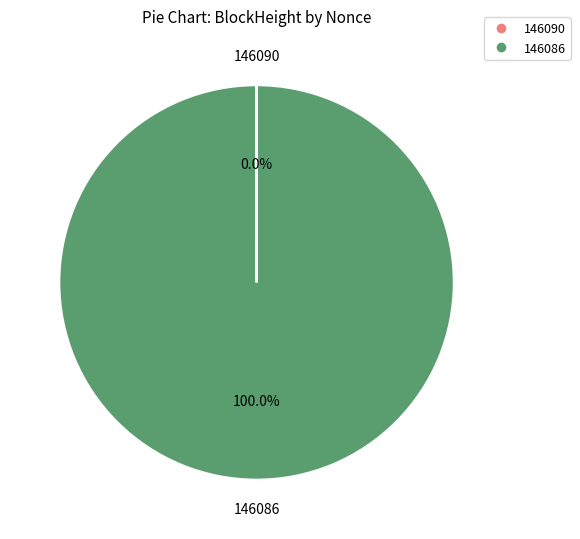

True or false: 146086 accounts for 87% of the total.

False